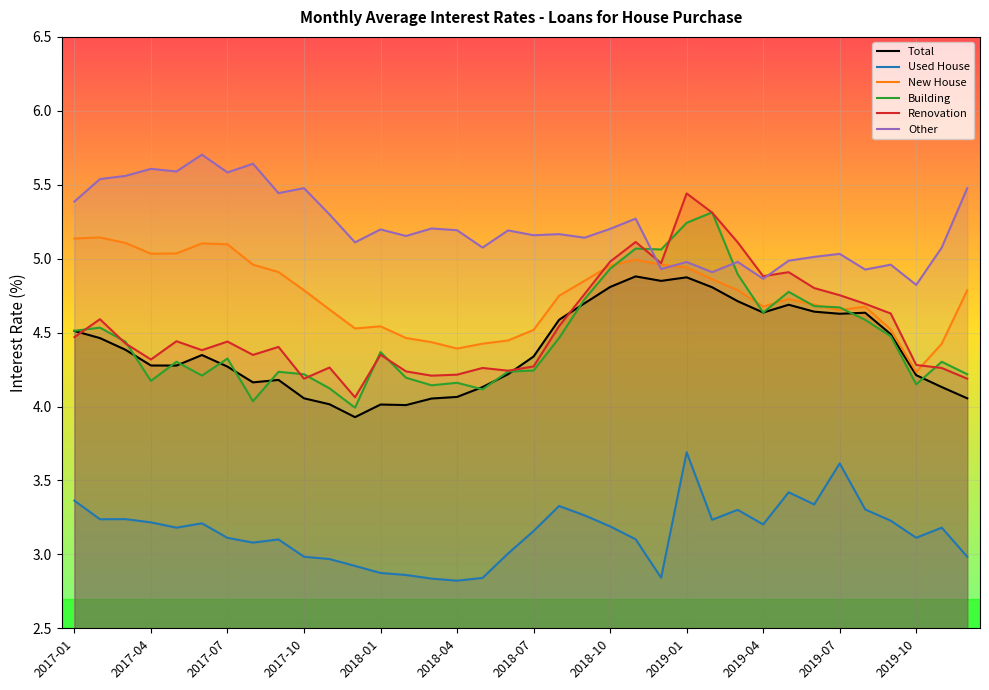

True or false: Renovation and Used House cross at least once.

False